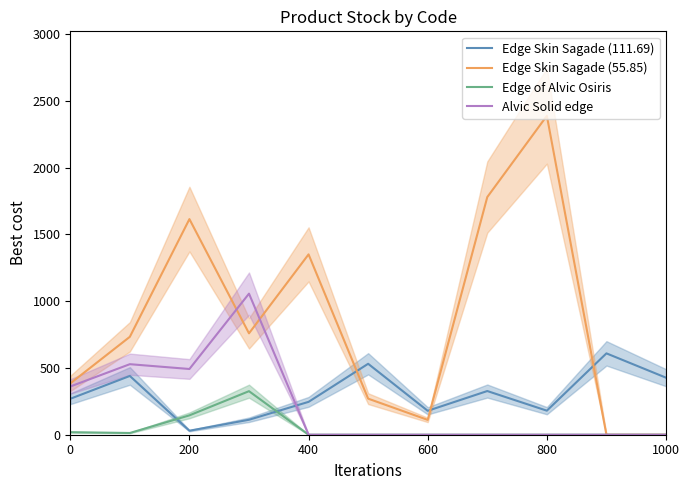

What is the highest value of the Alvic Solid edge series?

1056